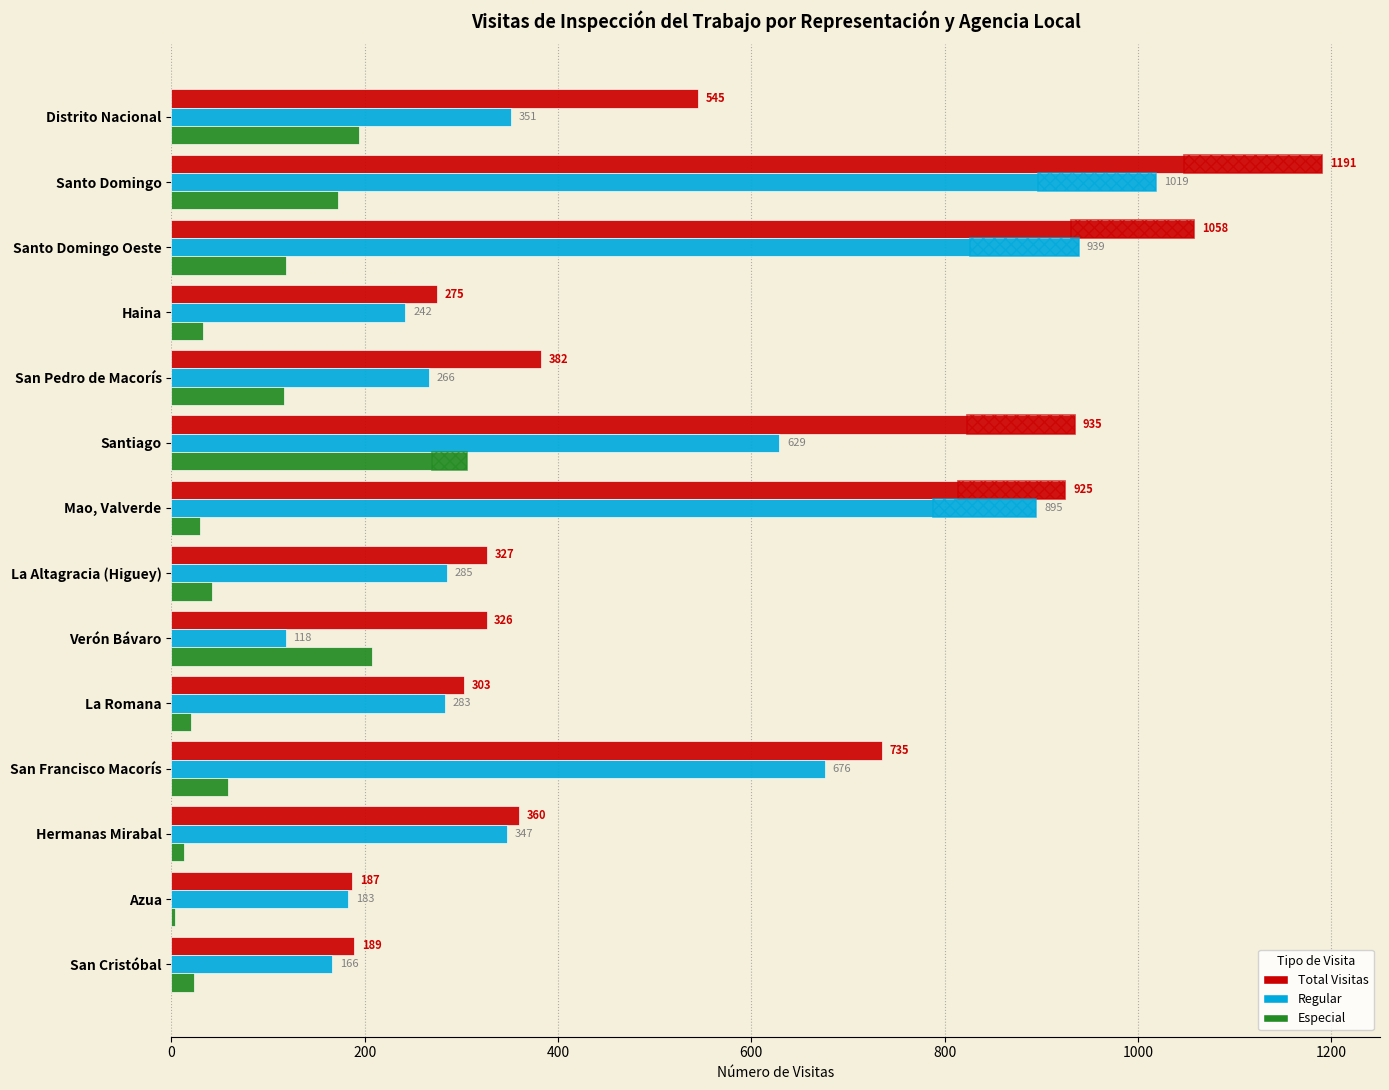

How many bars are there in each group?

3